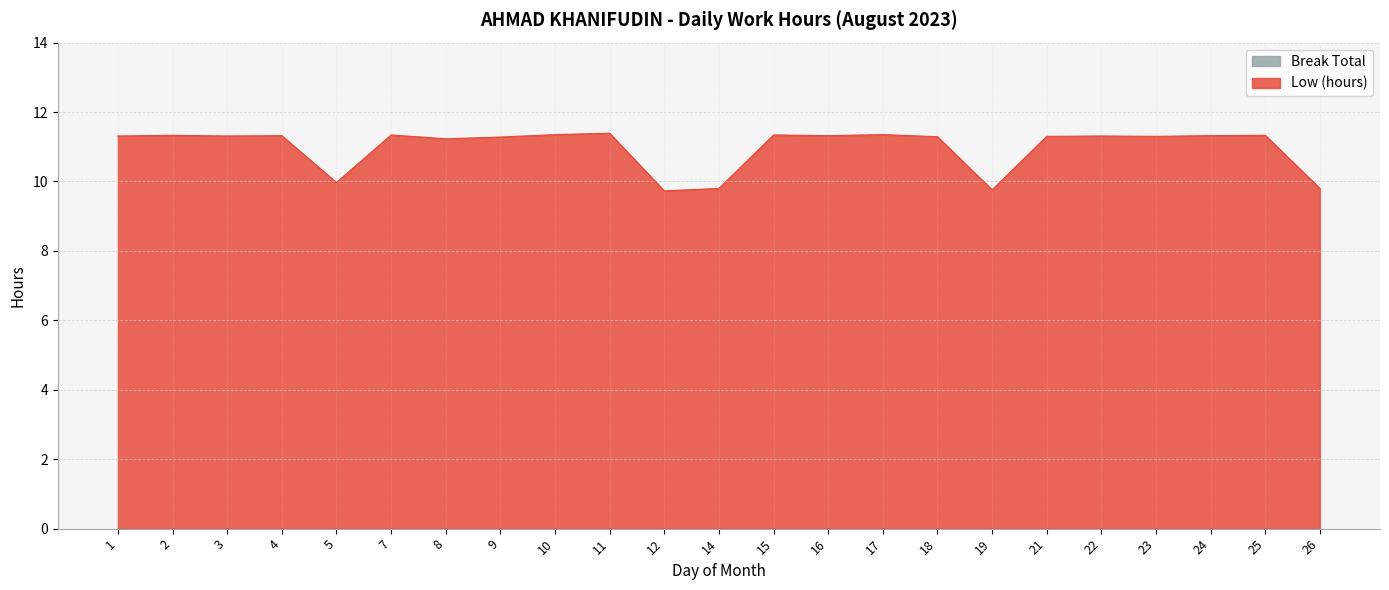

Which label corresponds to the smallest value in the chart?

12